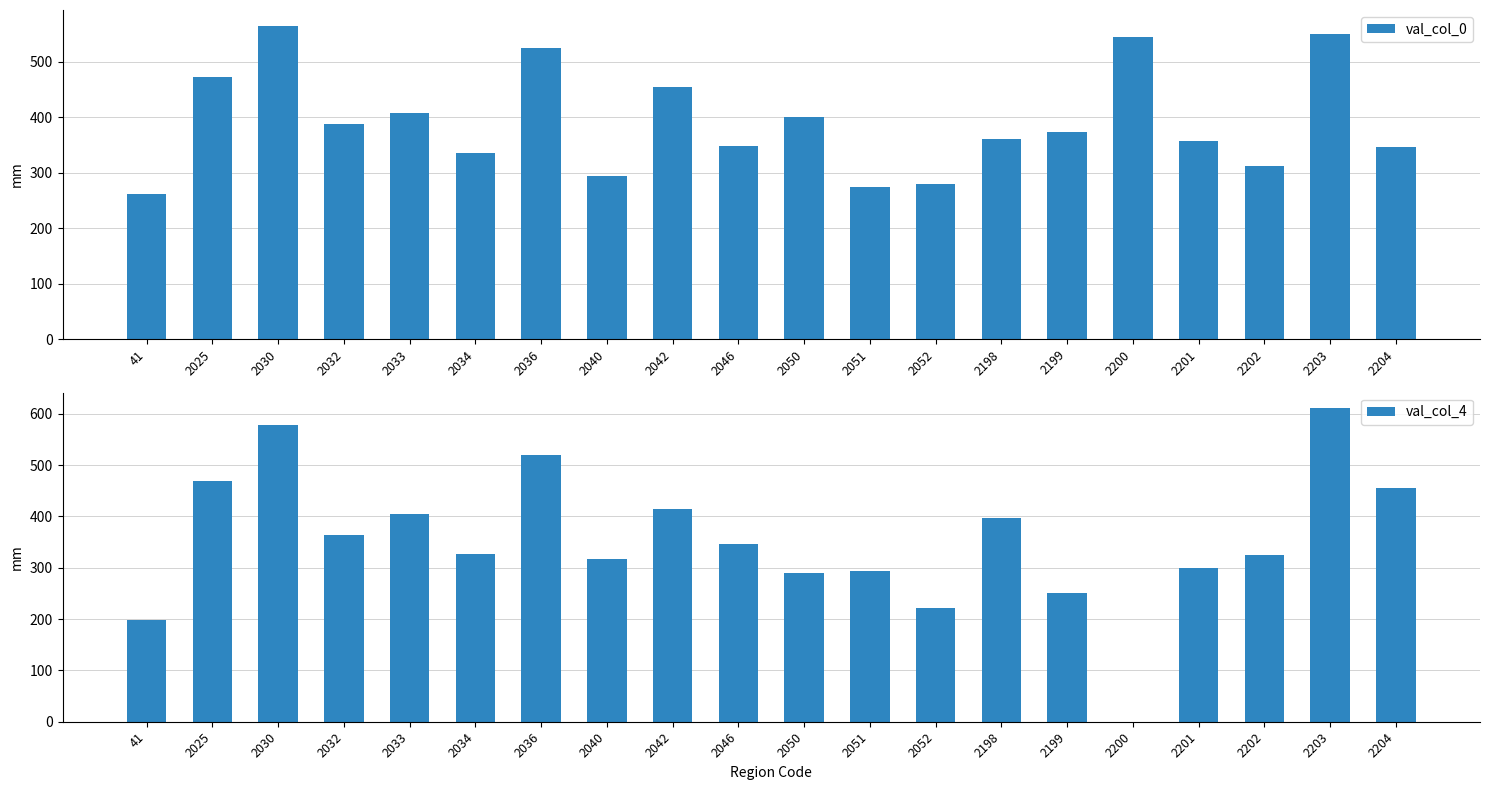

What is the difference between the val_col_0 values at 2050 and 2202?

88.8